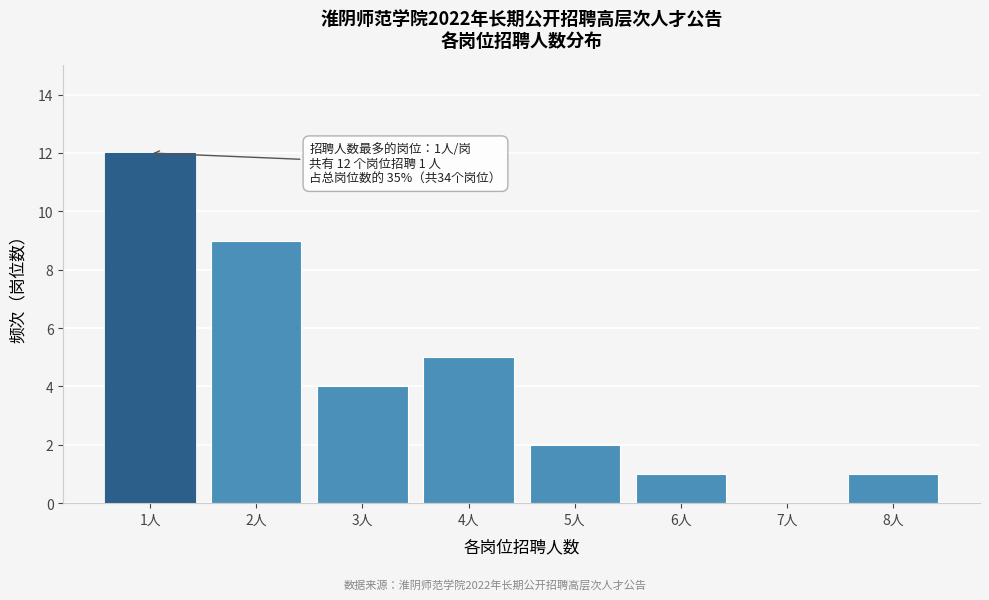

Reading left to right, what are all the values shown in this chart?

1人=12	2人=9	3人=4	4人=5	5人=2	6人=1	7人=0	8人=1